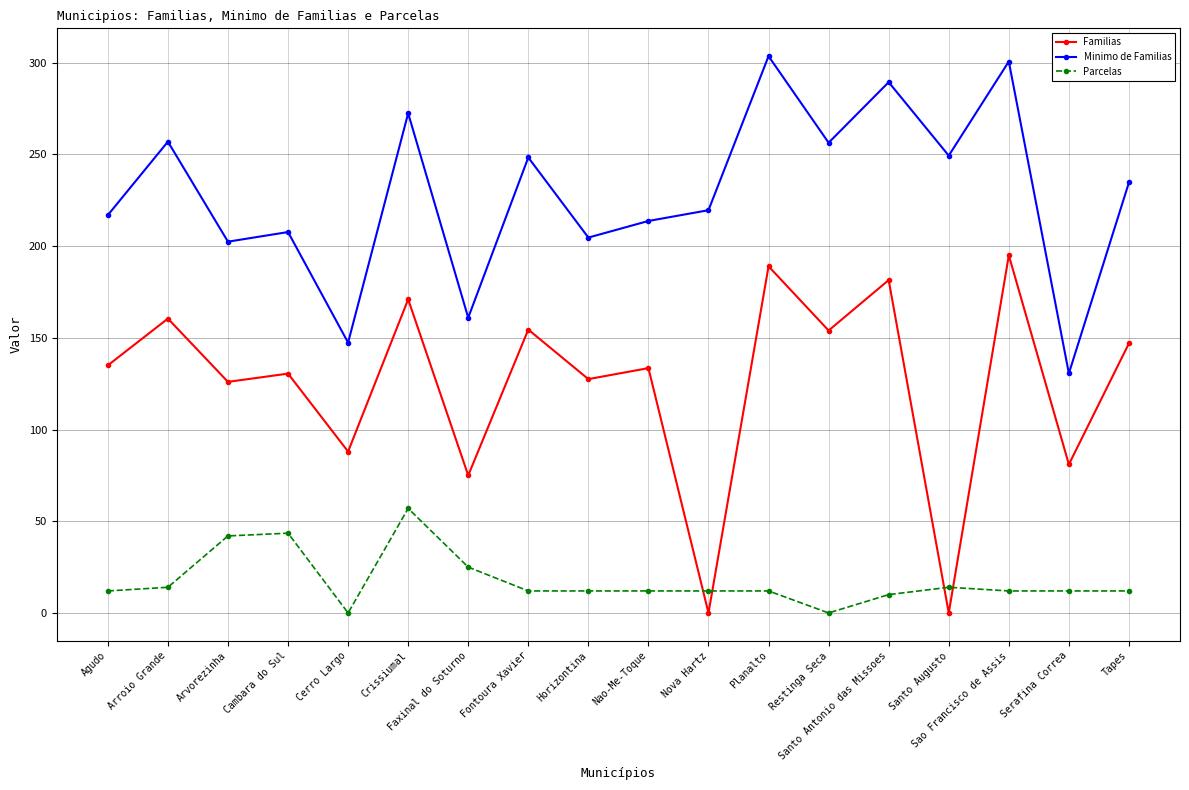

What is the total value across all series at Santo Augusto?

263.4